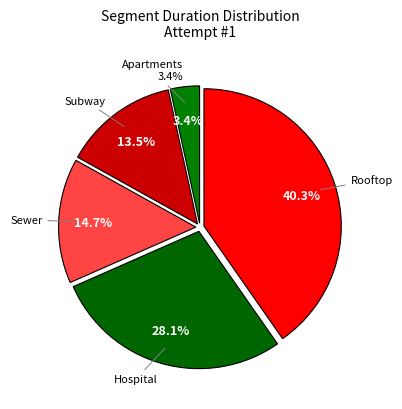

What percentage is the Apartments slice, to the nearest percent?

3%